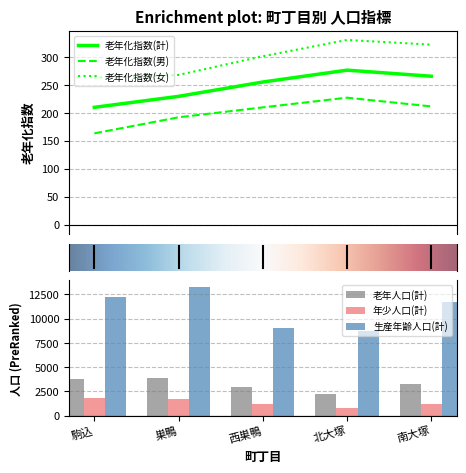

At how many categories does at least one series exceed 10949?

3